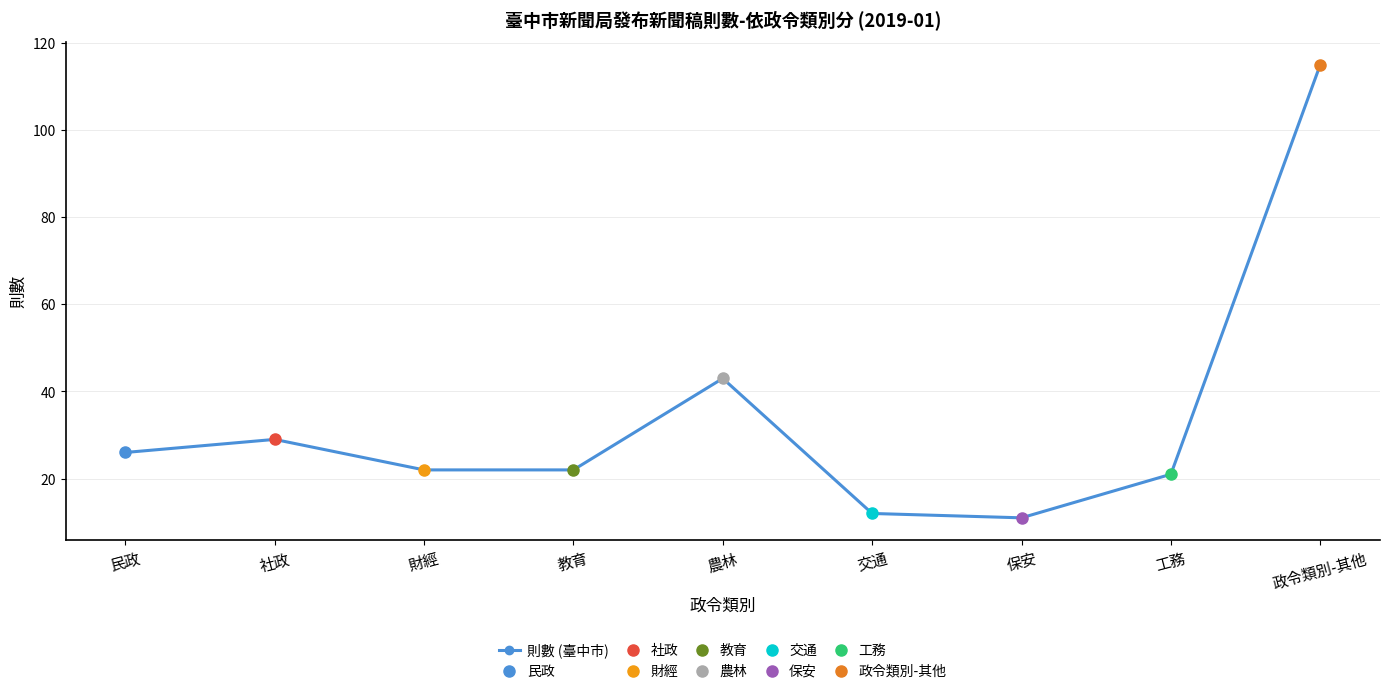

The value at 工務 is 21. True or false?

True